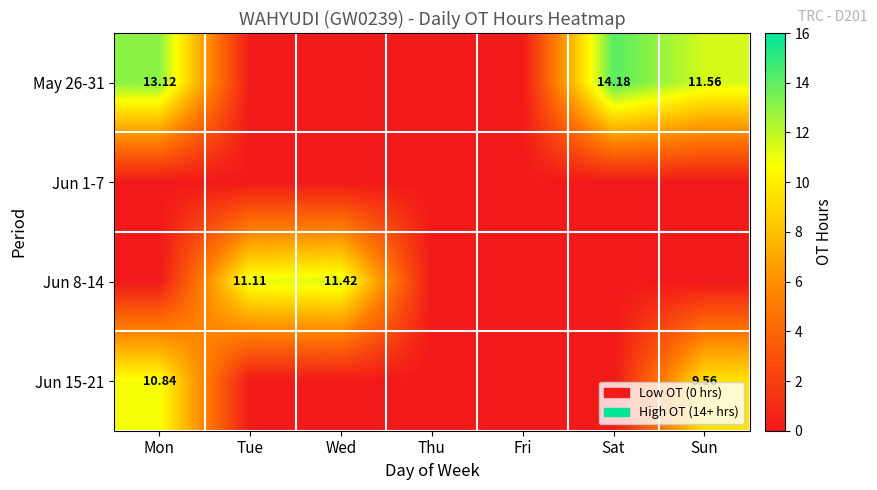

Between Tue and Thu, which series saw the biggest shift?

Jun 8-14